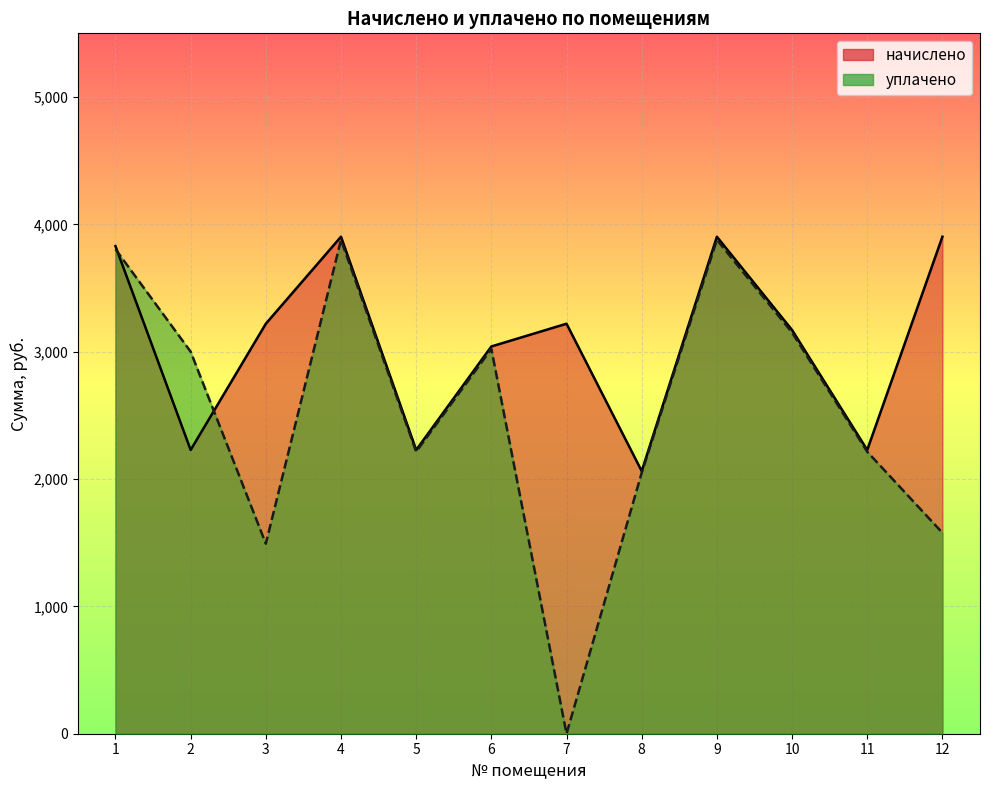

How many lines are shown in the chart?

2